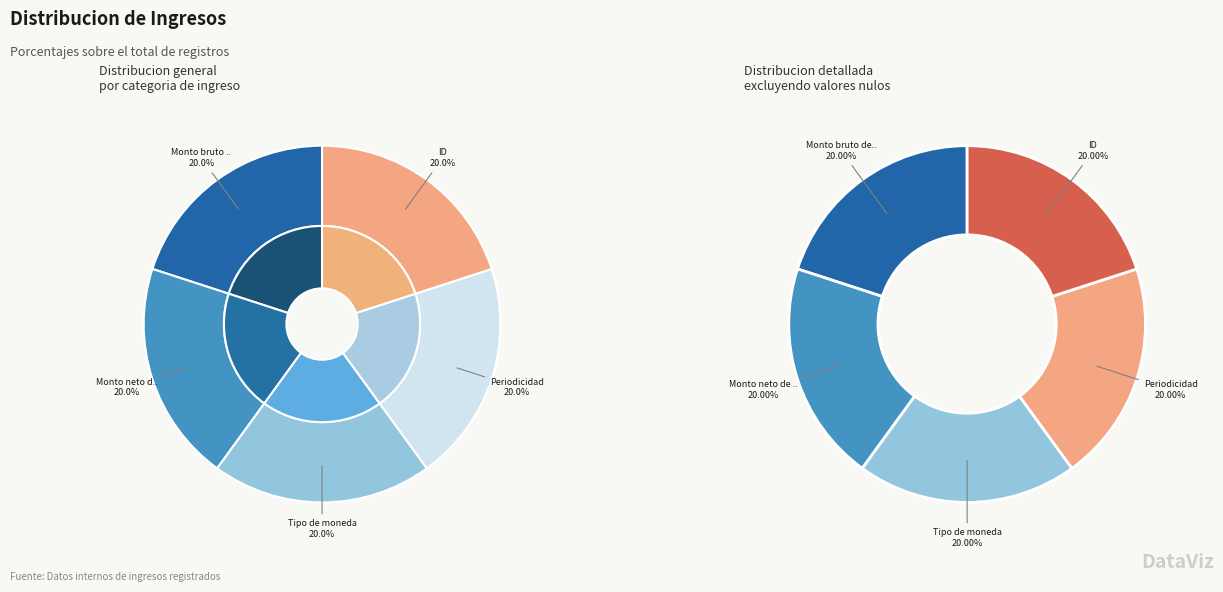

Combined, do Monto neto de los ingresos and Tipo de moneda account for over 50%?

No